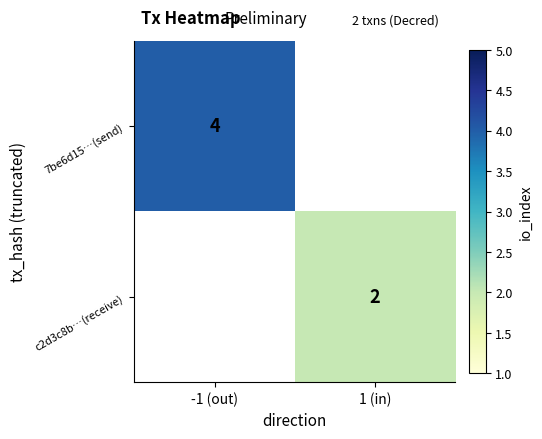

What is the greatest value displayed?

4.0